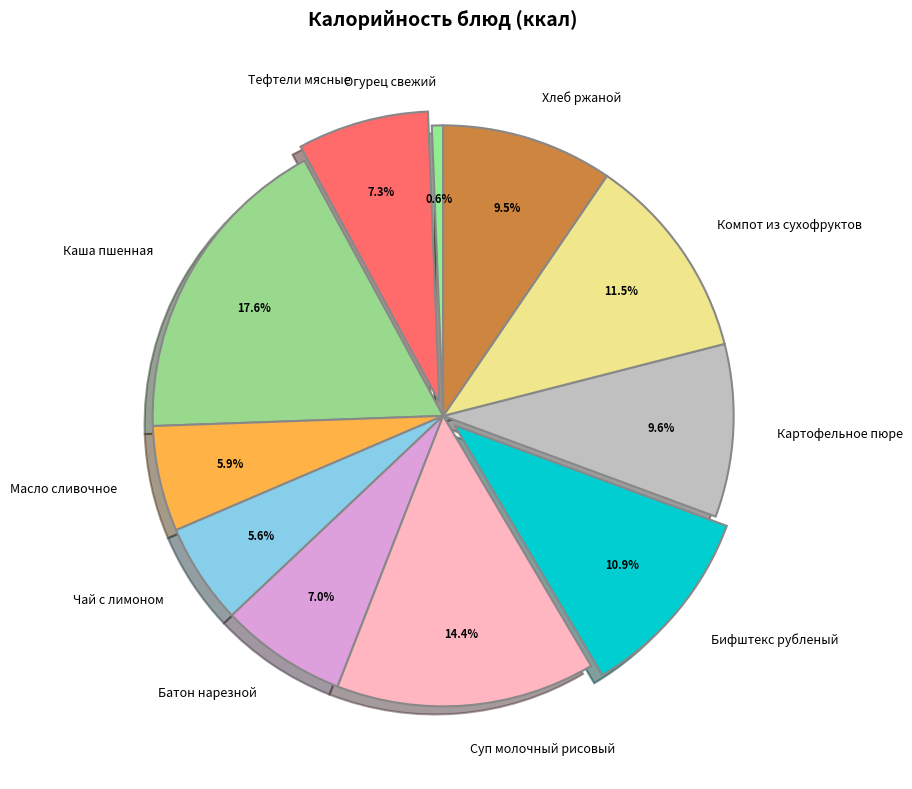

What is the smallest slice in the pie chart?

Огурец свежий